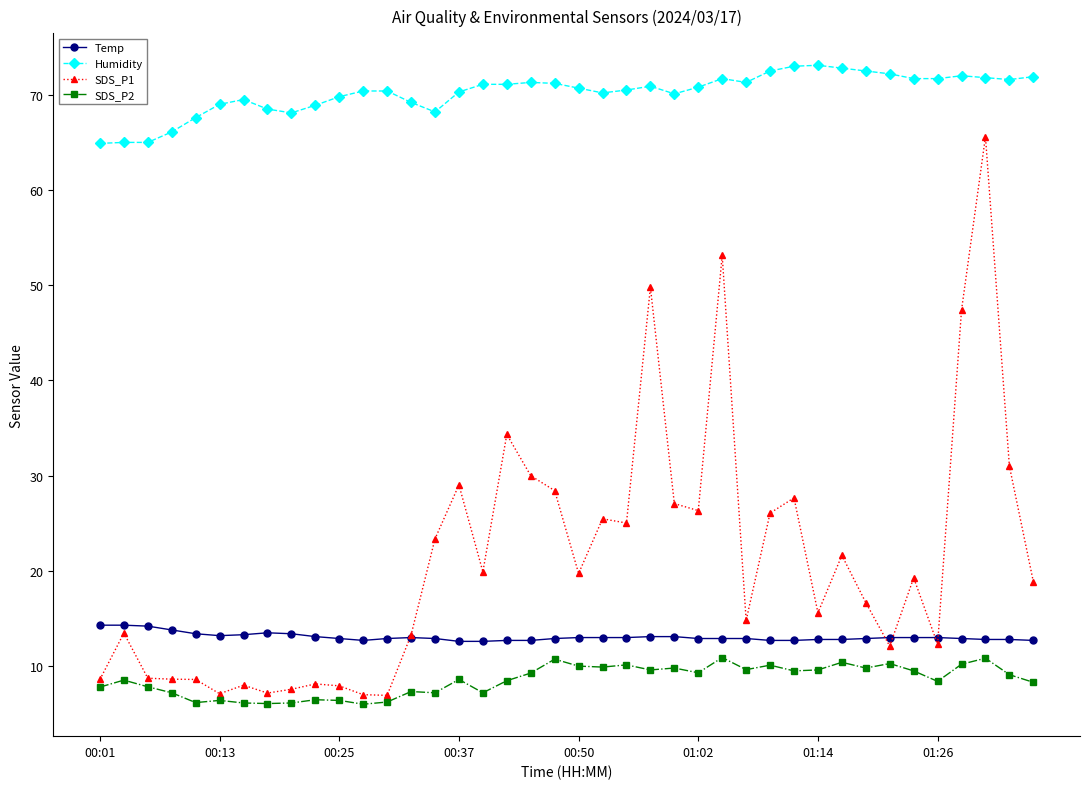

What is the value of the SDS_P1 point at the 32nd from the left?

21.6